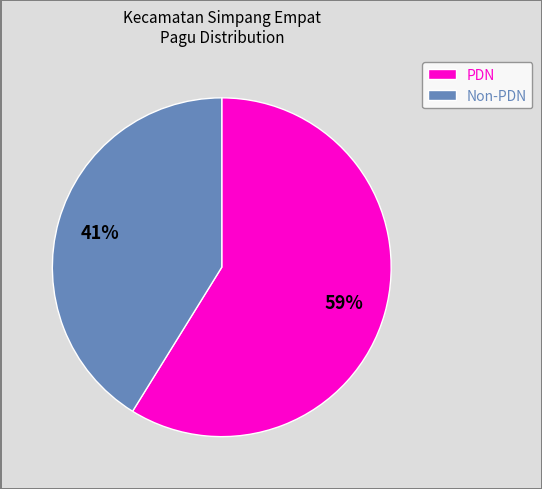

Which category has the smallest portion of the pie?

Non-PDN